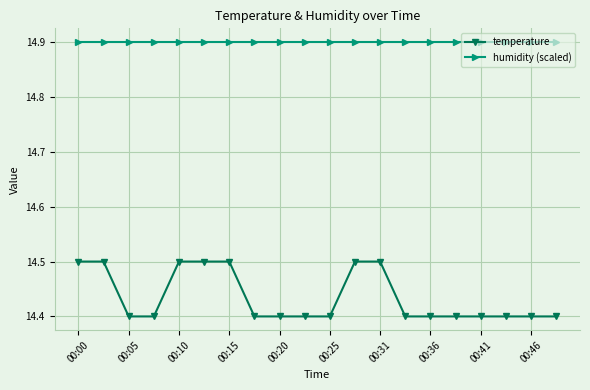

True or false: humidity (scaled) and temperature intersect in this chart.

False